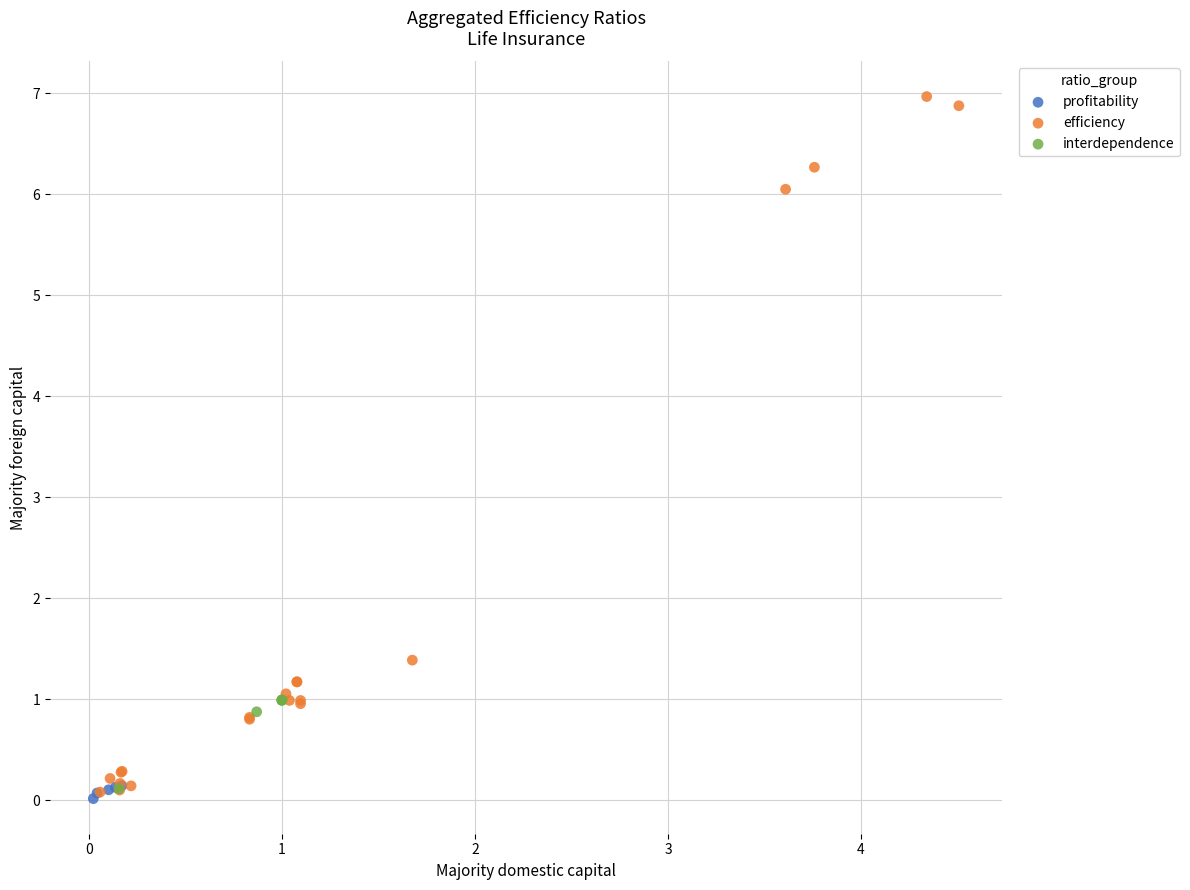

Which series reaches the maximum Y coordinate?

efficiency